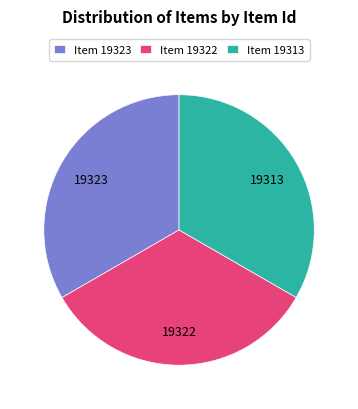

Approximately how many times larger is the value at Item 19322 compared to Item 19323?

1.0